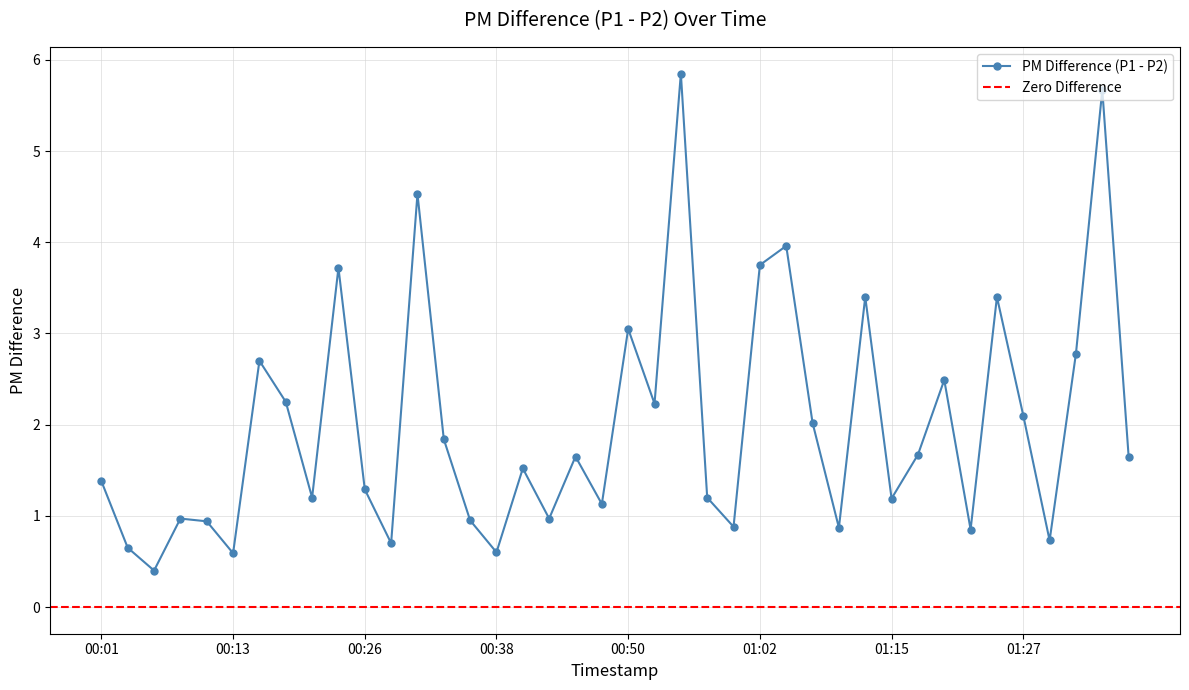

True or false: PM Difference (P1 - P2) has more than 1 interior local peaks.

True